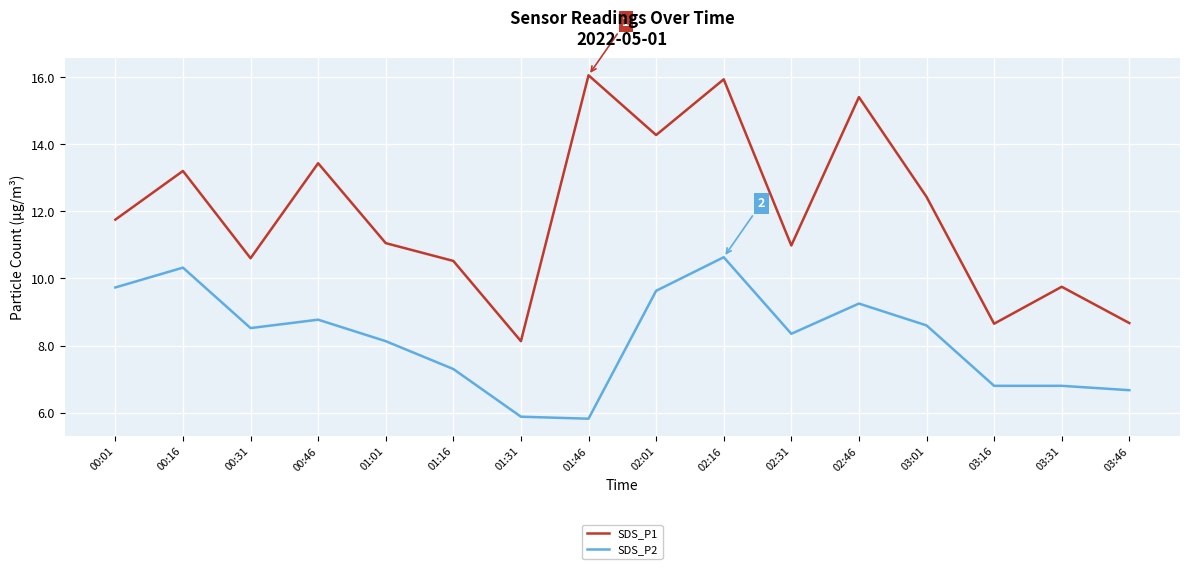

True or false: SDS_P2 and SDS_P1 intersect in this chart.

False